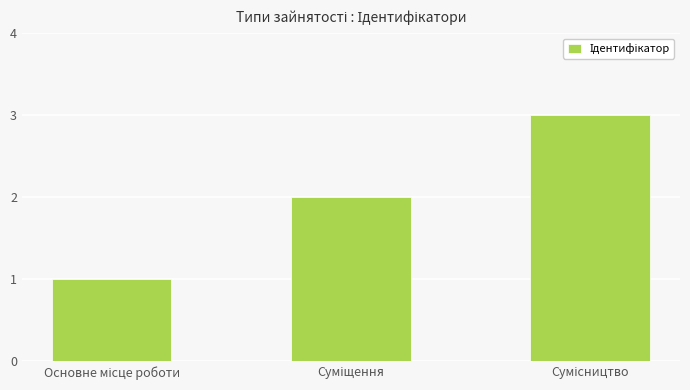

What is the sum of all values?

6